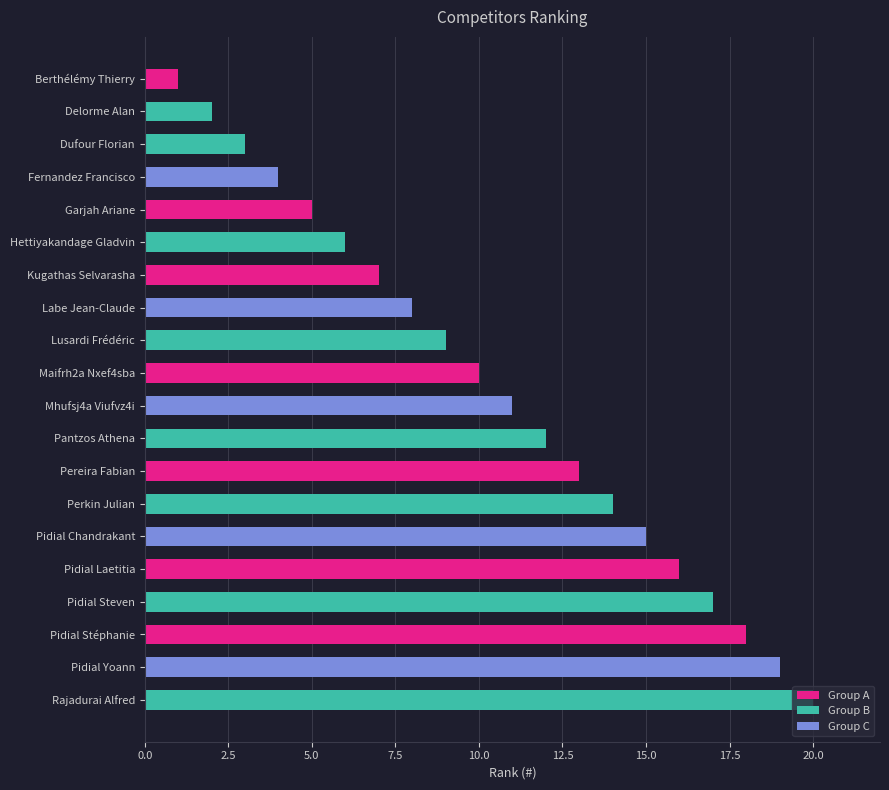

At which category does the chart reach its peak across all series?

Rajadurai Alfred